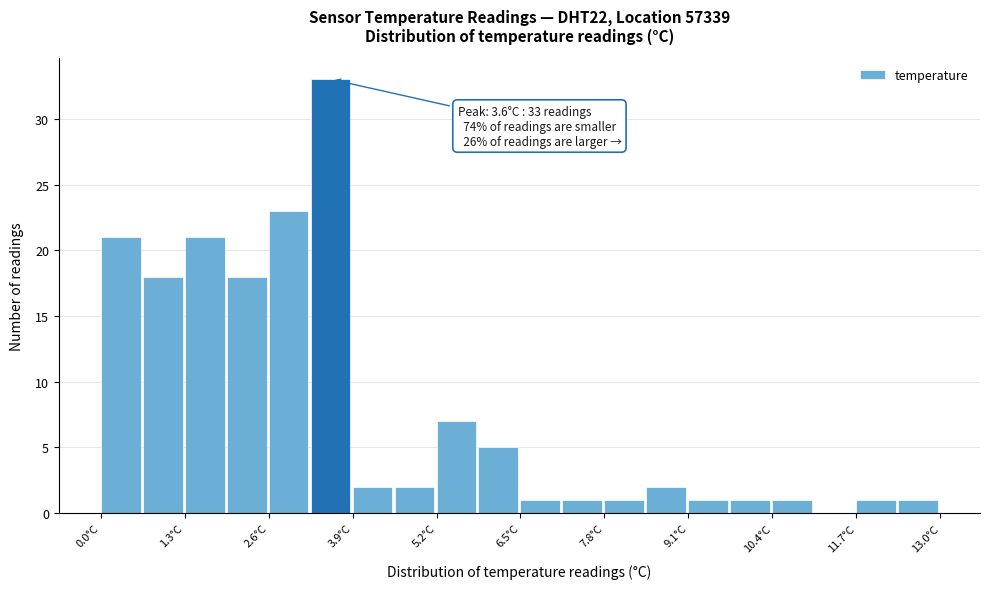

Around what value on the x-axis is the tallest bar? Give the approximate position of its centre, as read against the axis.

3.6